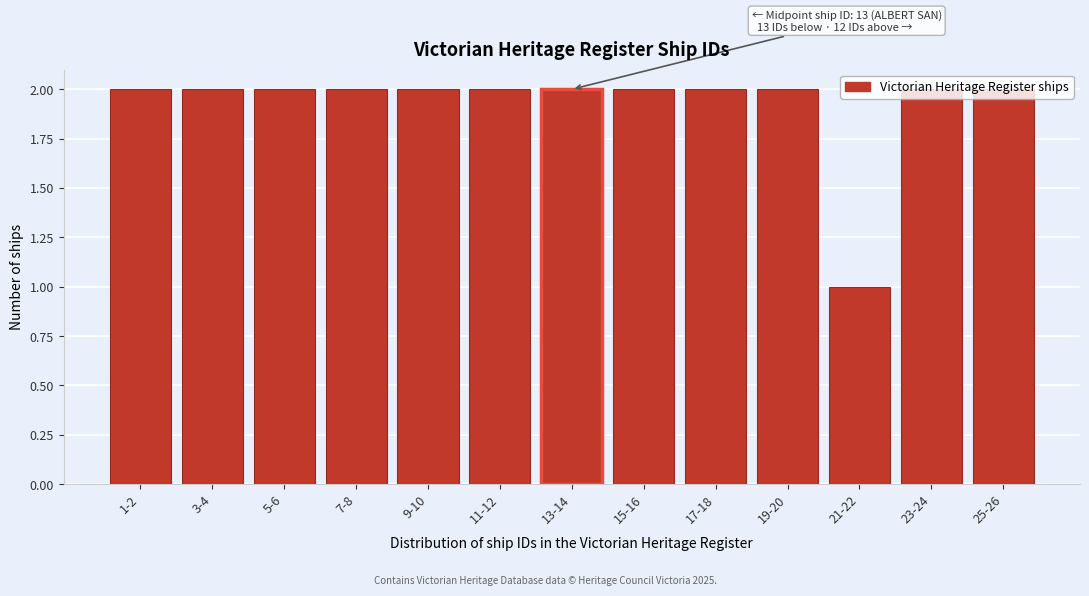

What is the label of the 7th bar from the right?

13-14